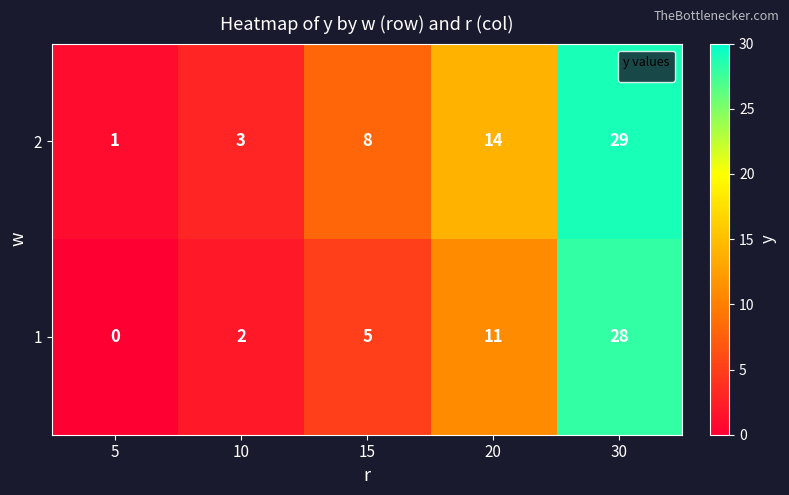

The 2 series shows 3 at 10. True or false?

True